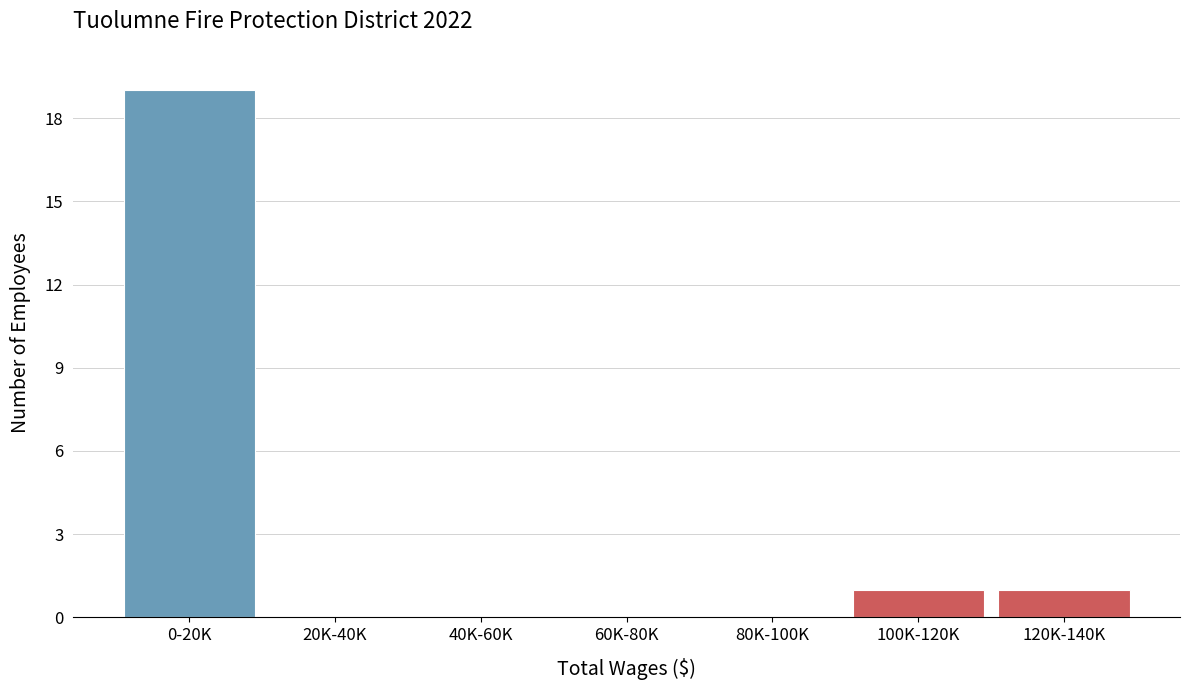

Reading right to left, transcribe all the data shown in this chart.

120K-140K=1	100K-120K=1	80K-100K=0	60K-80K=0	40K-60K=0	20K-40K=0	0-20K=19